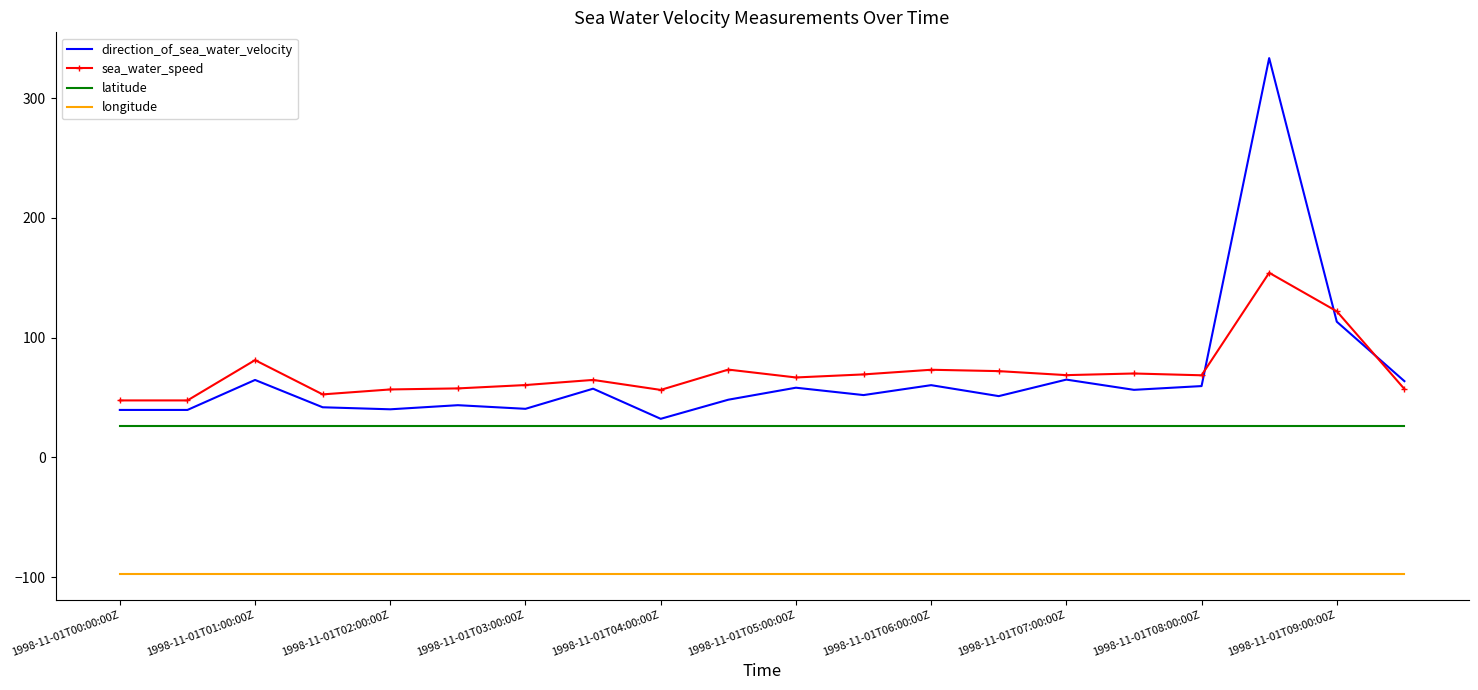

True or false: latitude and sea_water_speed cross at least once.

False